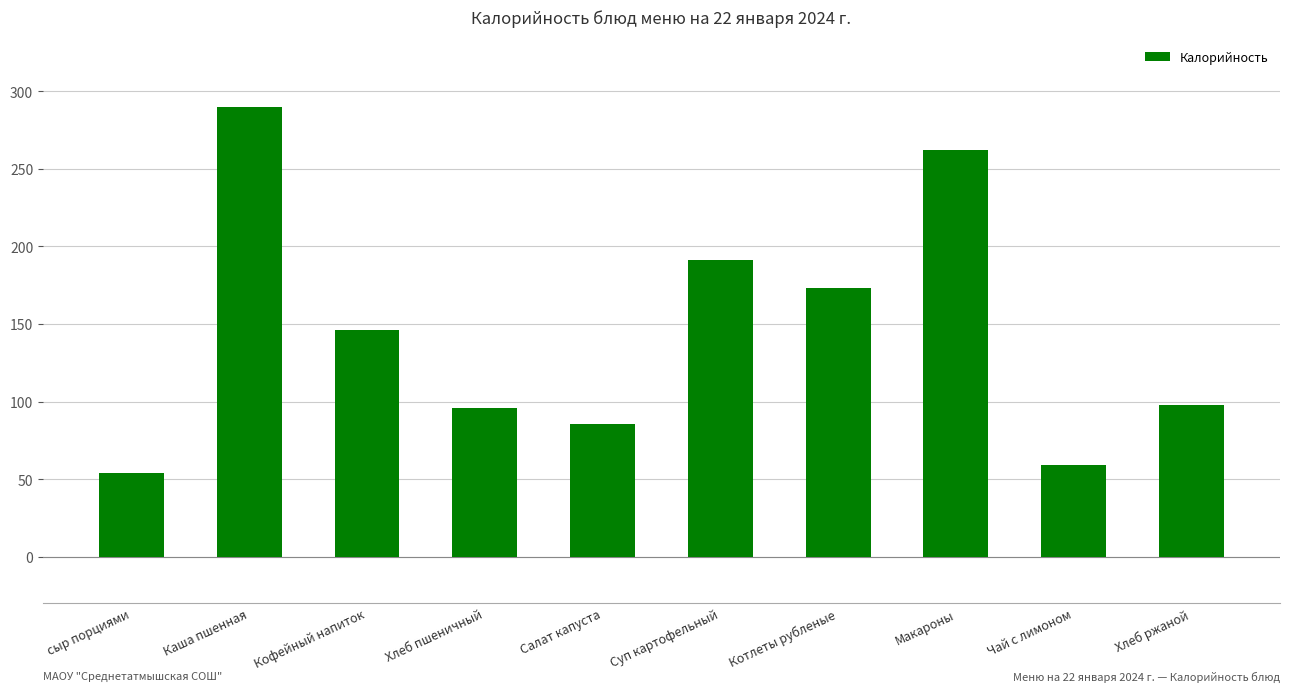

What is the difference between the second highest and minimum values?

208.5